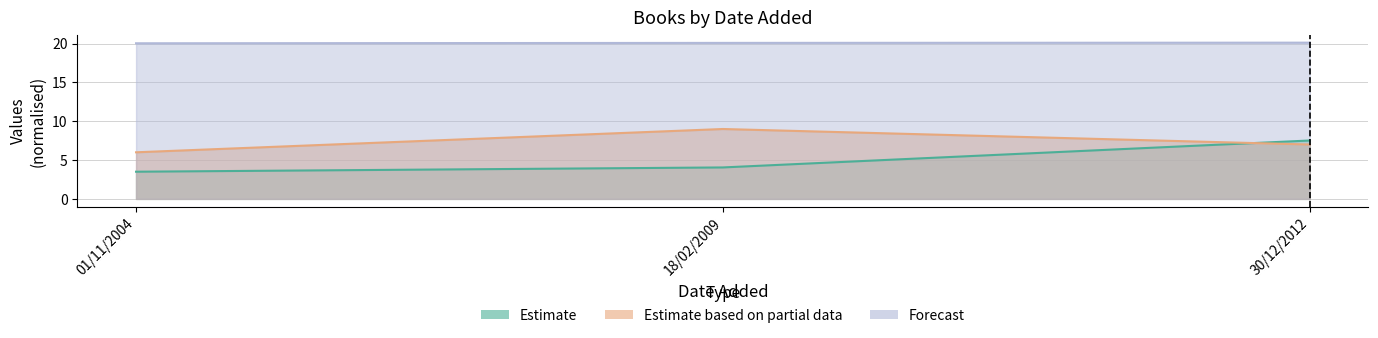

What is the smallest value displayed?

3.5